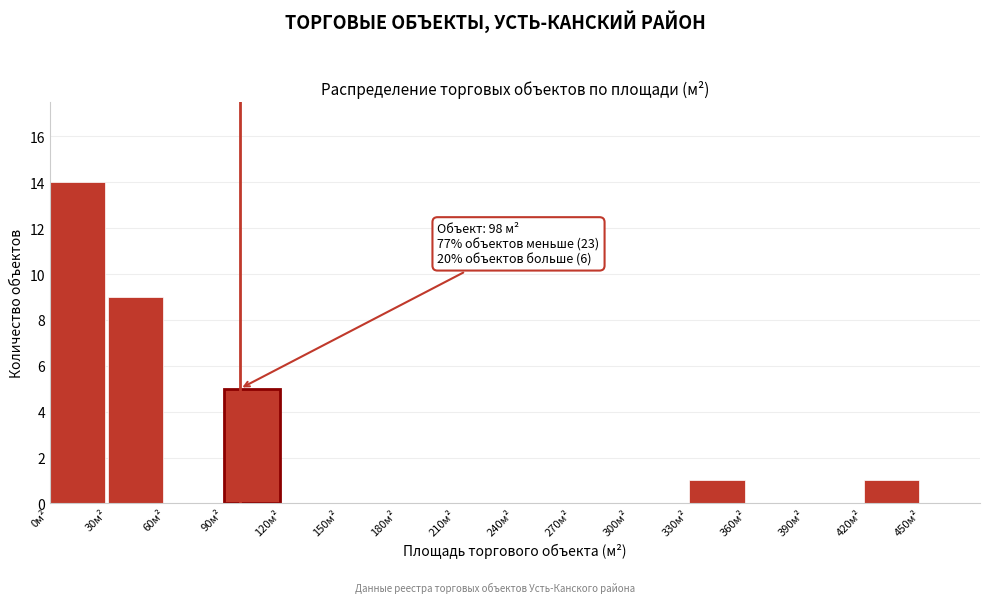

Which range on the x-axis has the tallest bar?

0 to 30